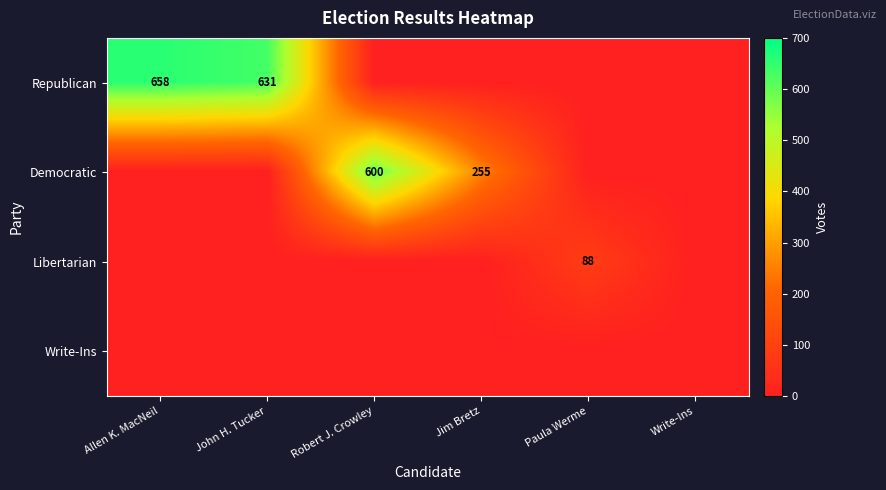

What is the maximum value shown in the chart?

658